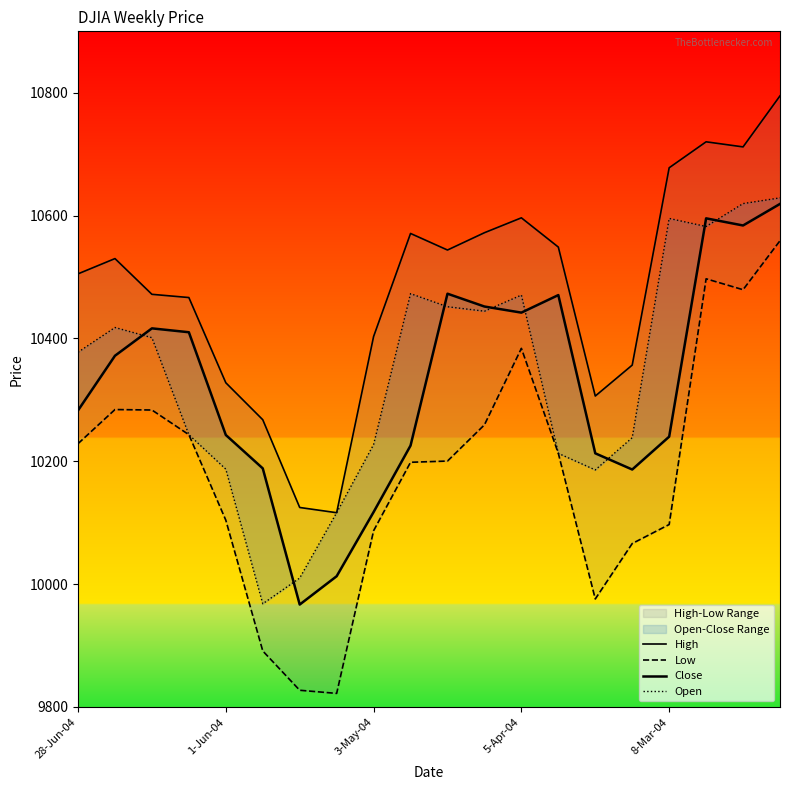

What is the minimum value shown in the chart?

9822.1